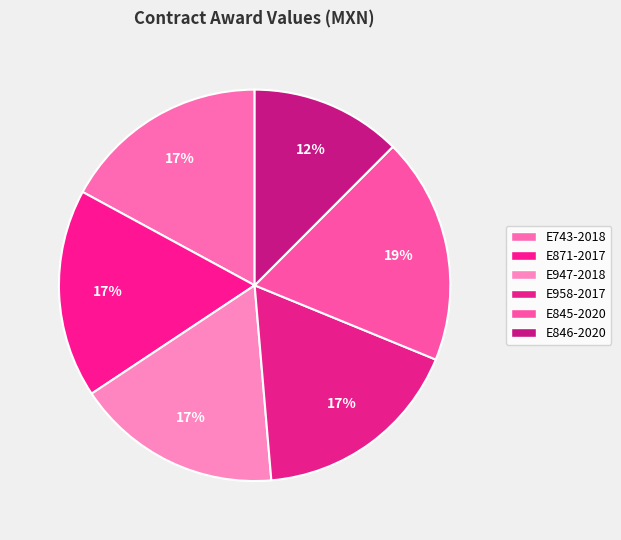

Rank the categories by value from lowest to highest.

AA-012NCG001-E846-2020, AA-012NCG001-E947-2018, AA-012NCG001-E743-2018, AA-012NCG001-E871-2017, AA-012NCG001-E958-2017, AA-012NCG001-E845-2020